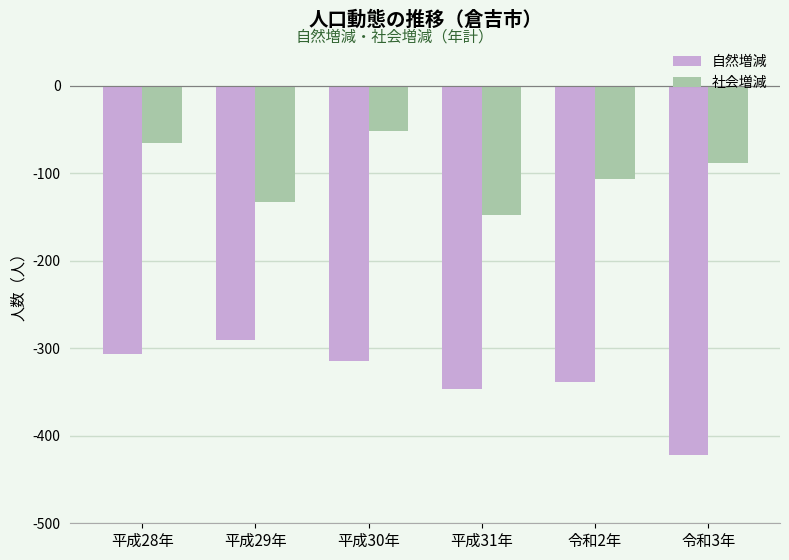

What are all the series names shown in the legend?

自然増減, 社会増減